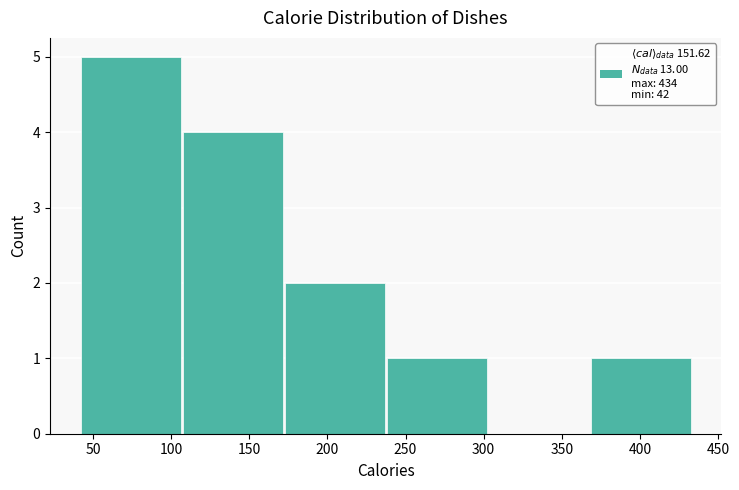

Reading left to right, list every bar in this chart as the range it spans on the x-axis followed by its height. Neither the bar edges nor the heights are printed on the chart, so give them approximately, as read against the axes.

40 to 105: 5
105 to 175: 4
175 to 240: 2
240 to 305: 1
305 to 370: 0
370 to 435: 1